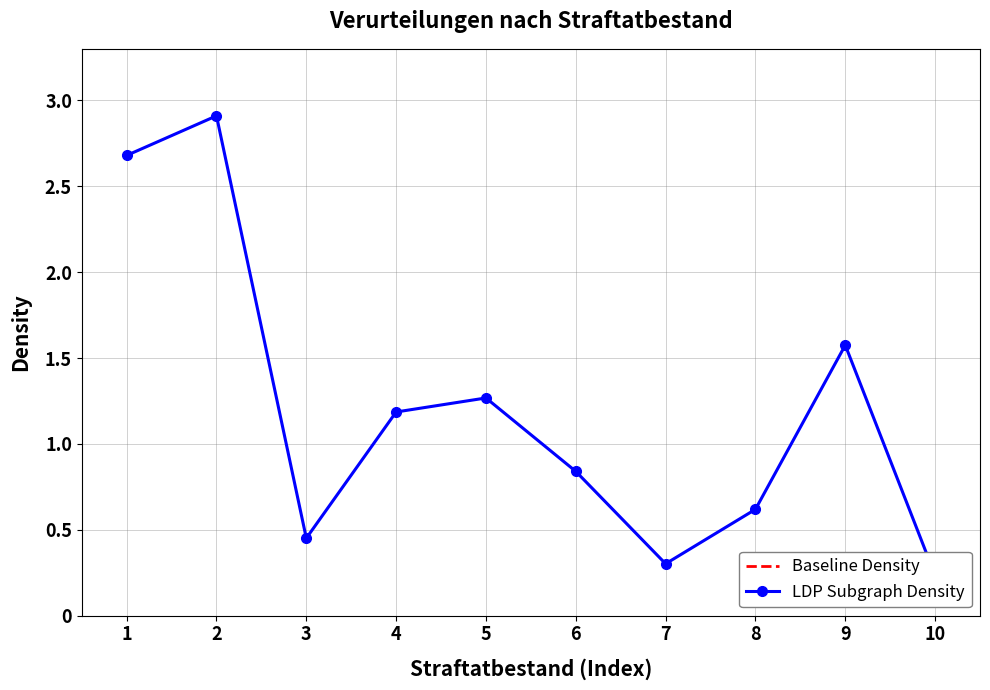

How many lines are shown in the chart?

1